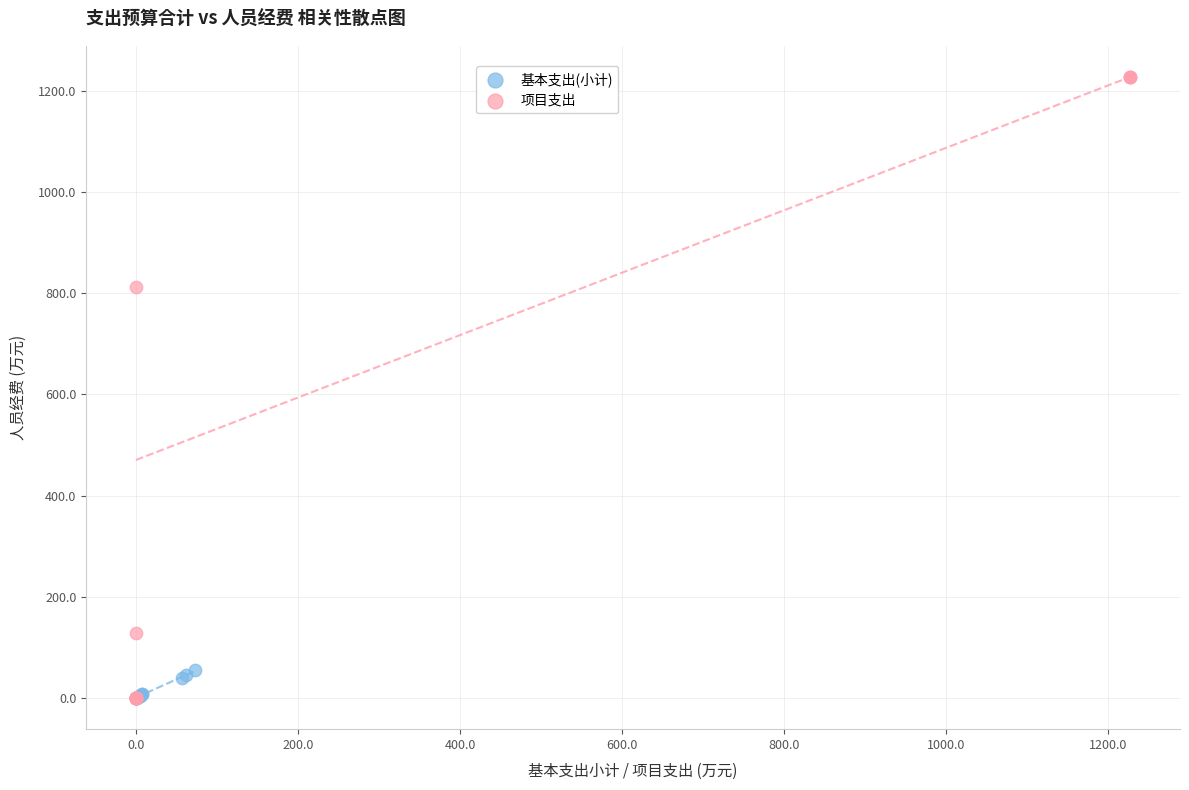

Which series has the largest Y range (max minus min)?

项目支出